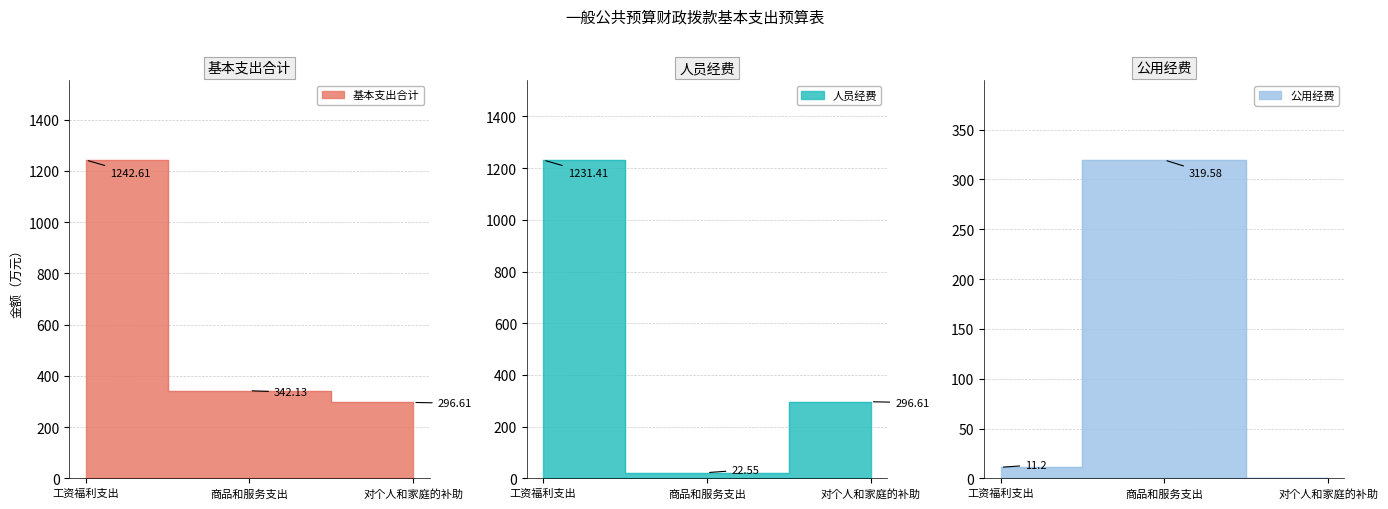

At which category is the sum across all series the highest?

工资福利支出